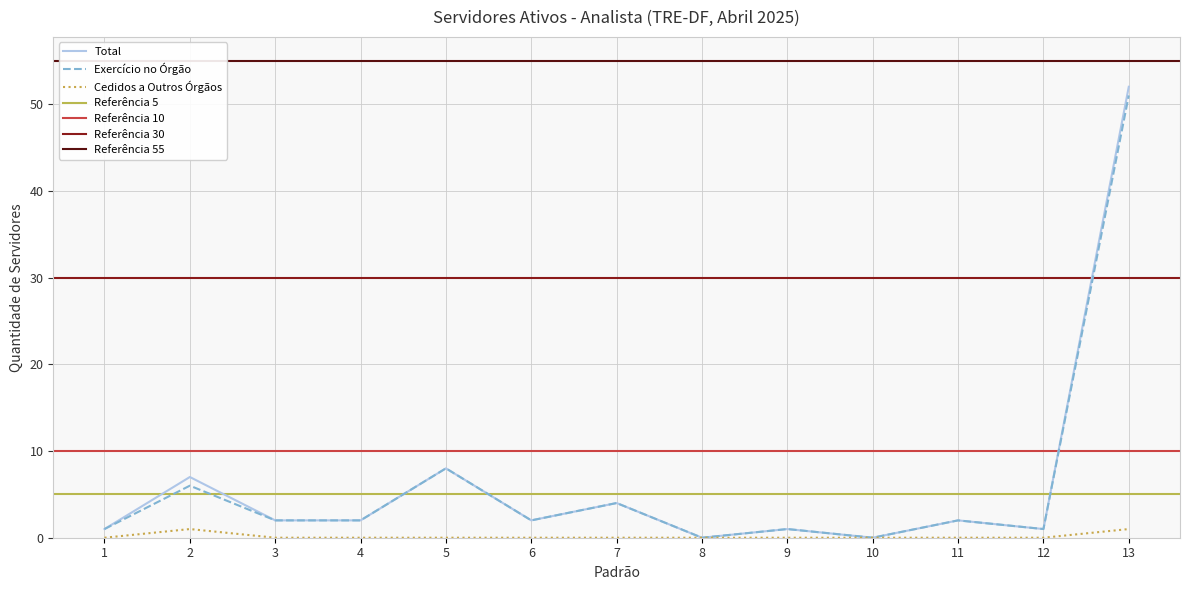

Which category has the lowest value in the CEDIDOS A OUTROS ÓRGÃOS (ANALISTA) series?

1